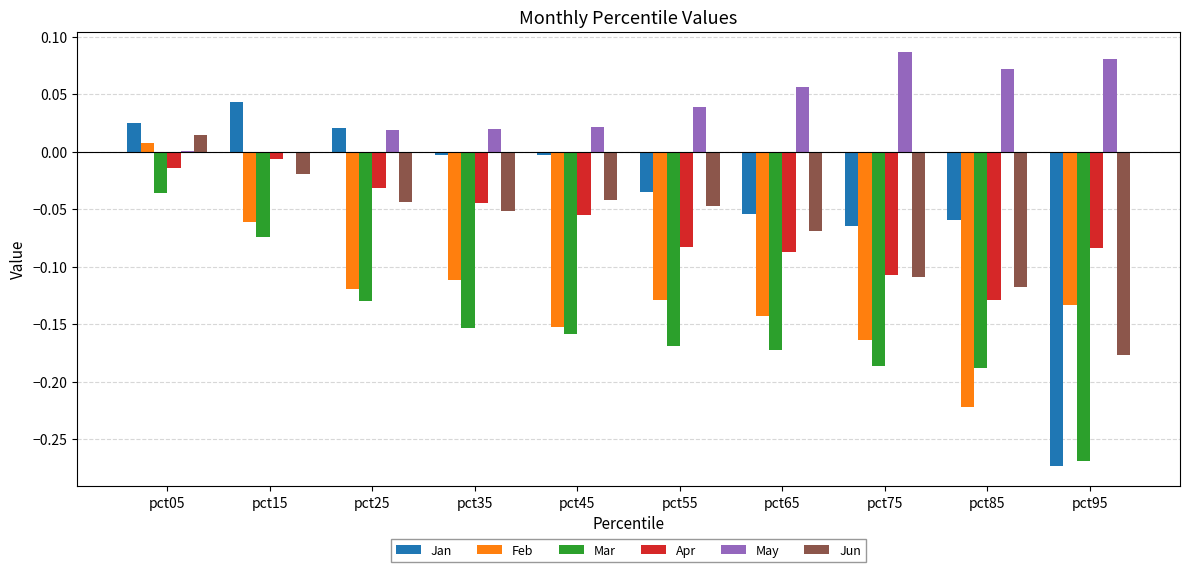

Which series has the largest total across all categories?

May